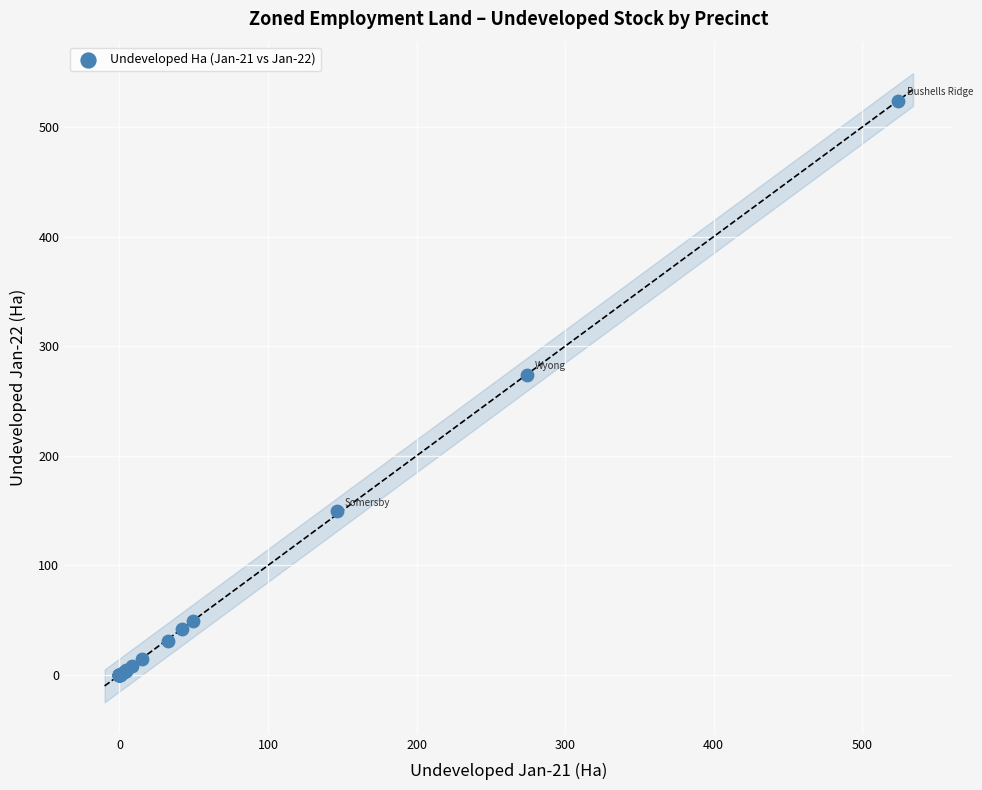

What Y value in the scatter plot is closest to 262?

274.2